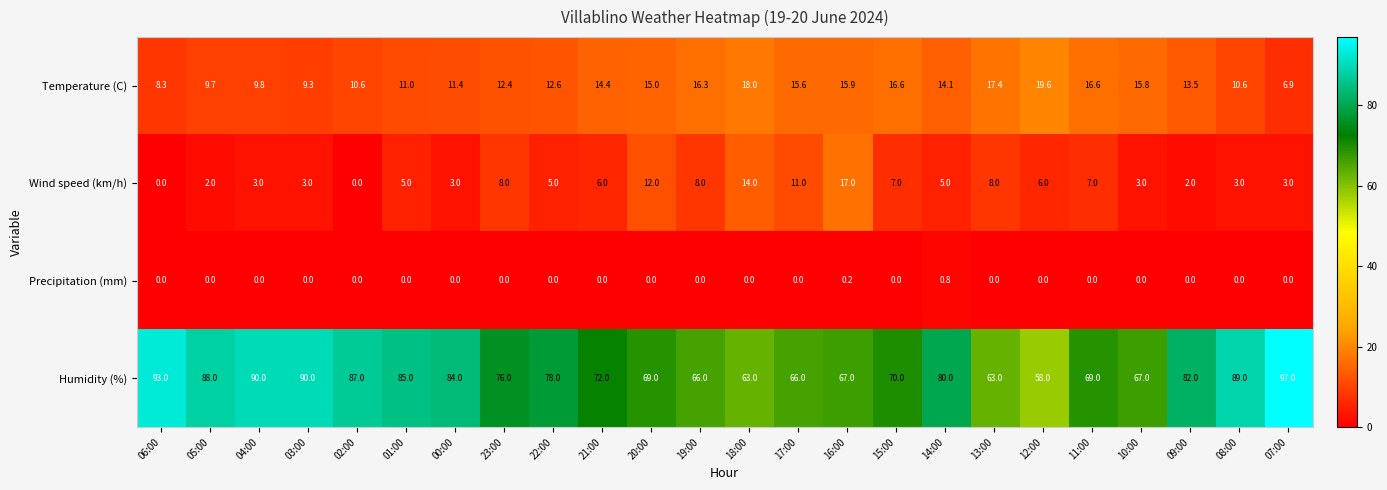

Is the value of Wind speed (km/h) at 06:00 greater than the value of Temperature (C) at 06:00?

No